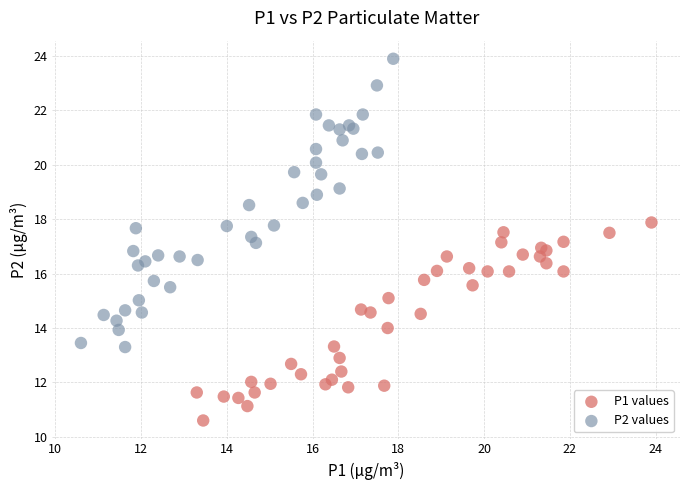

Which series has the widest spread of Y values?

P2 values